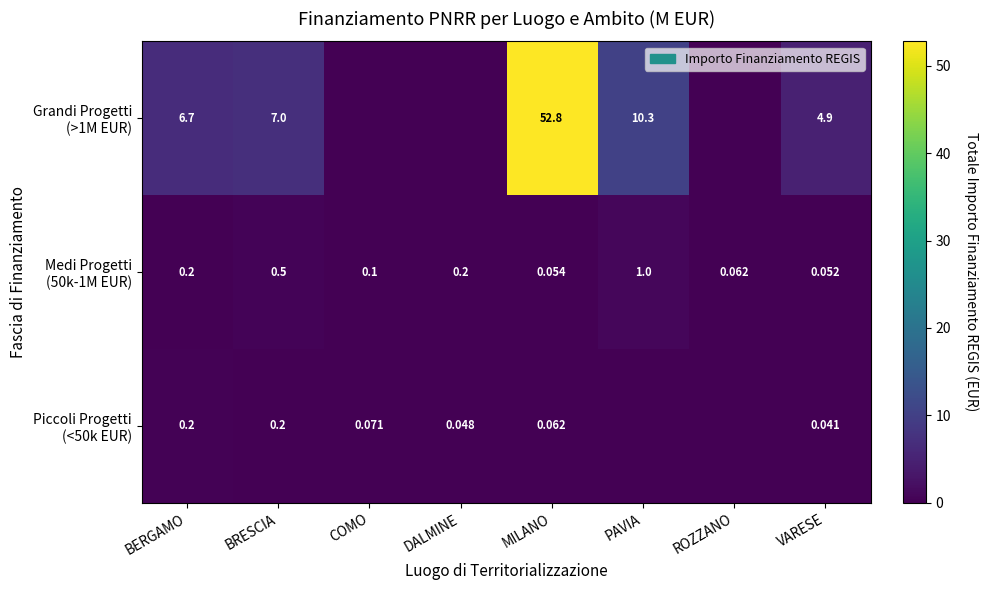

What is the difference between the Medi Progetti (50k-1M EUR) values at ROZZANO and BERGAMO?

0.1